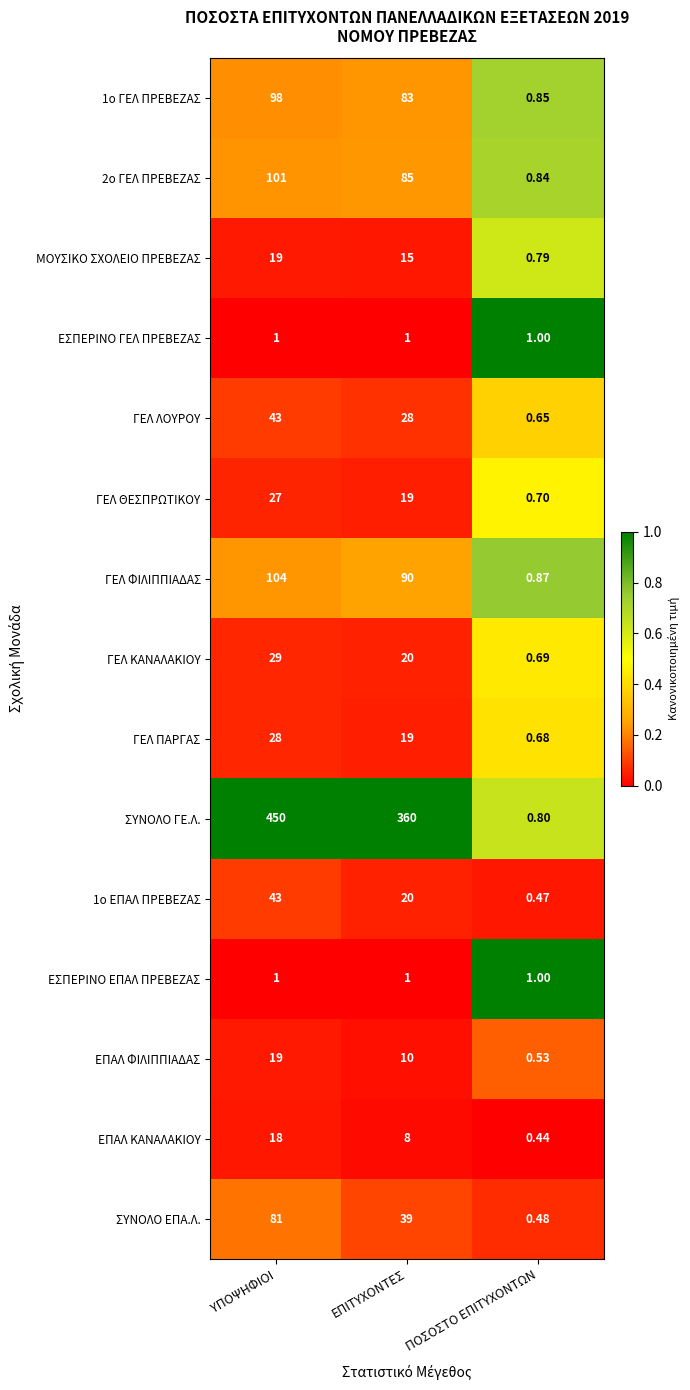

List the labels in order of ΣΥΝΟΛΟ ΕΠΑ.Λ. value, smallest first.

ΠΟΣΟΣΤΟ ΕΠΙΤΥΧΟΝΤΩΝ, ΕΠΙΤΥΧΟΝΤΕΣ, ΥΠΟΨΗΦΙΟΙ